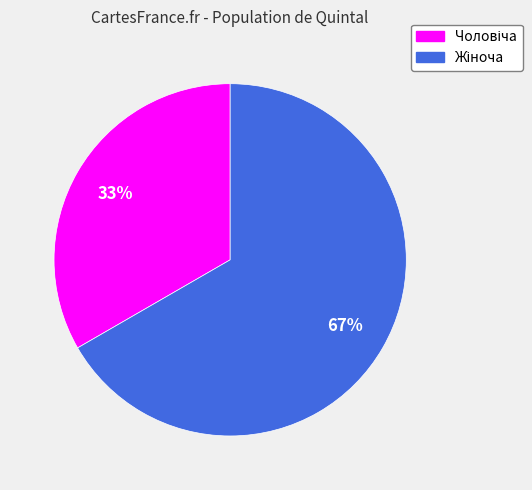

Is there a majority slice in this chart?

Yes